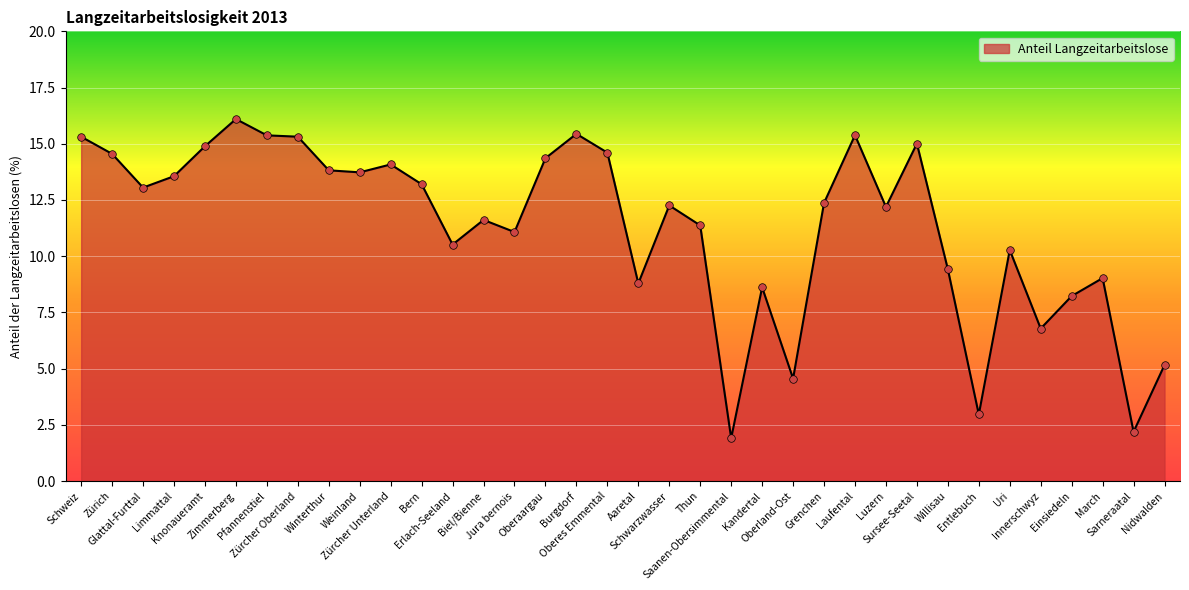

Which has a higher value, Sarneraatal or Weinland?

Weinland